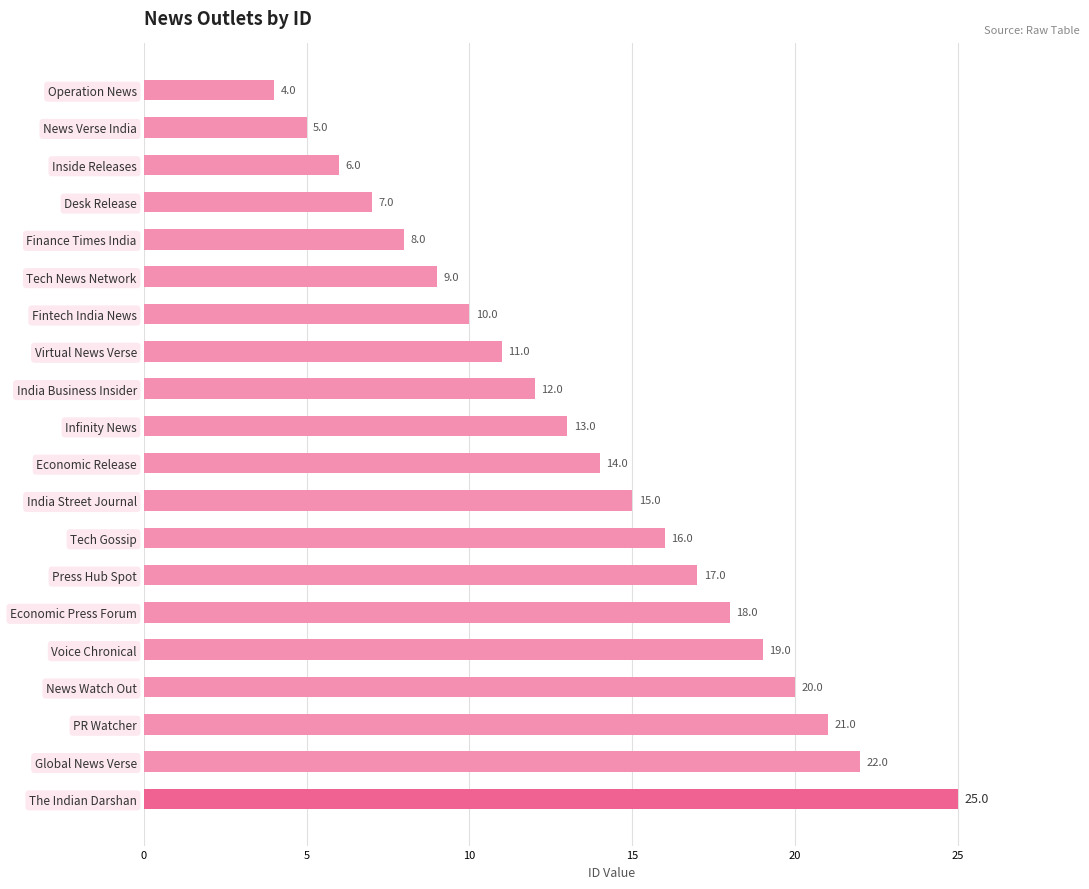

What is the average value?

14